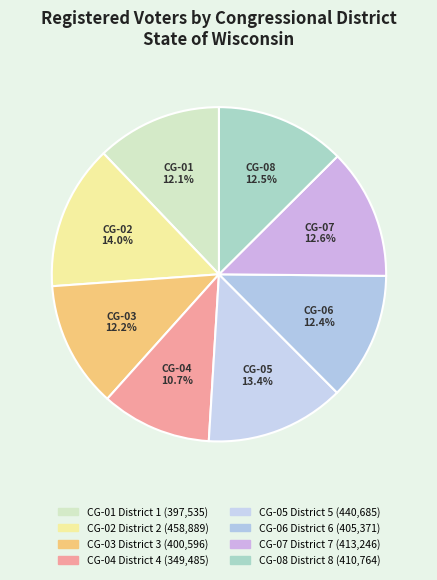

To the nearest percent, what percentage of the pie is CG-07 District 7?

13%